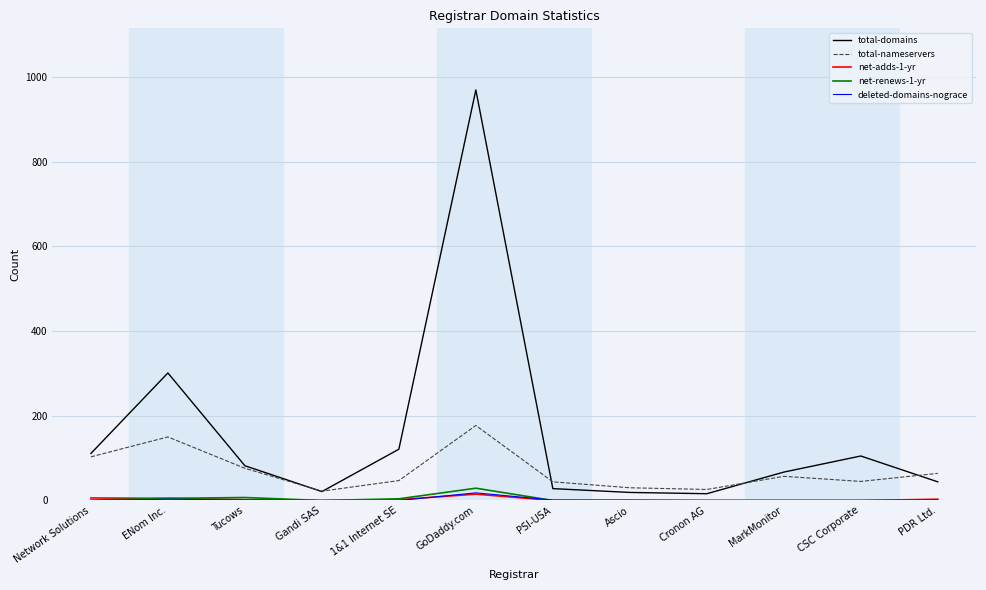

At which category is the sum across all series the highest?

GoDaddy.com